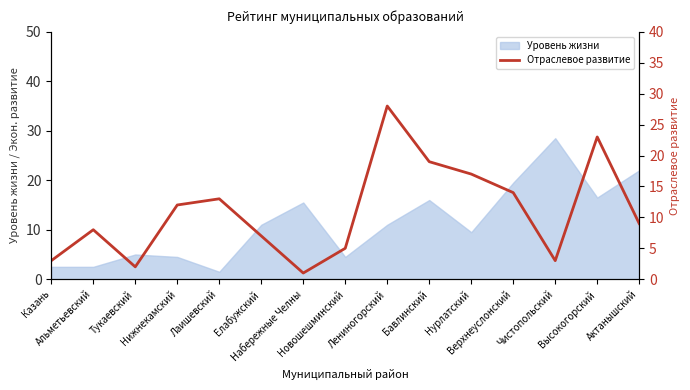

What is the change in value from Верхнеуслонский to Актанышский?

-5